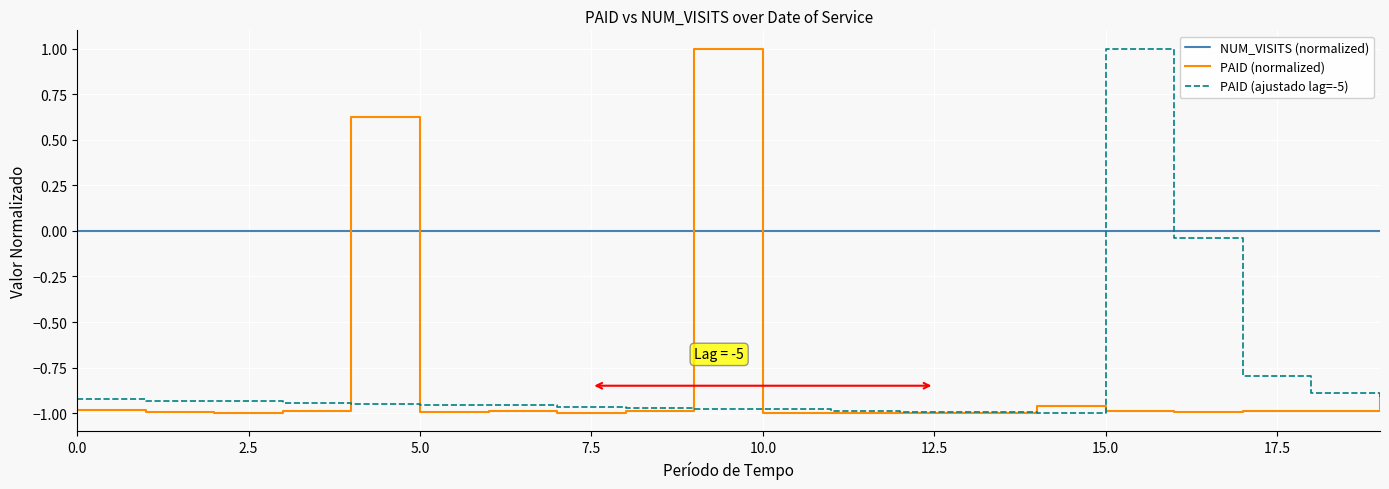

Which series ends up on top after the final intersection of PAID (normalized) and NUM_VISITS (normalized)?

NUM_VISITS (normalized)